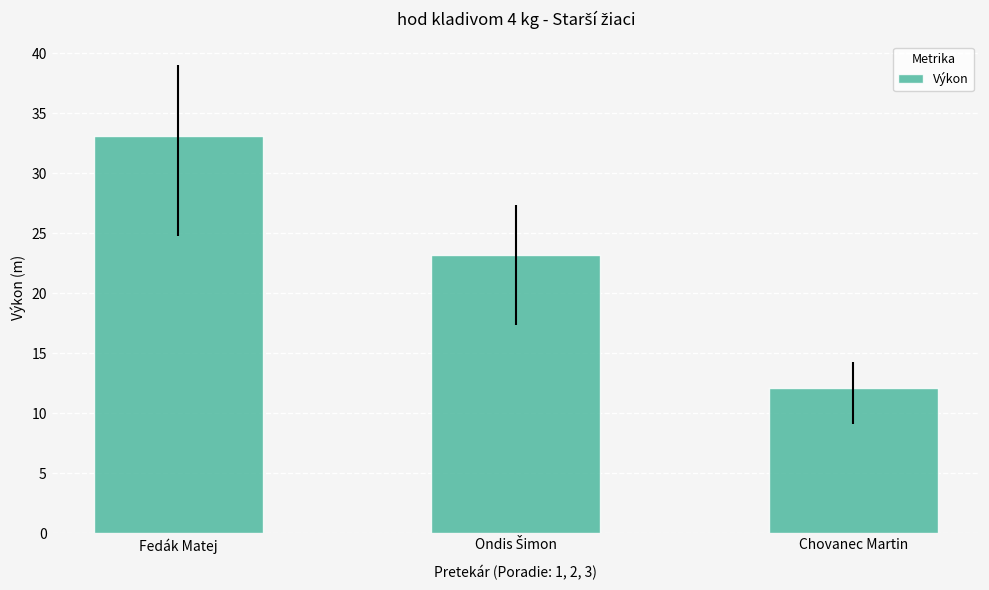

The chart shows a value of 7.7 at Chovanec Martin. True or false?

False